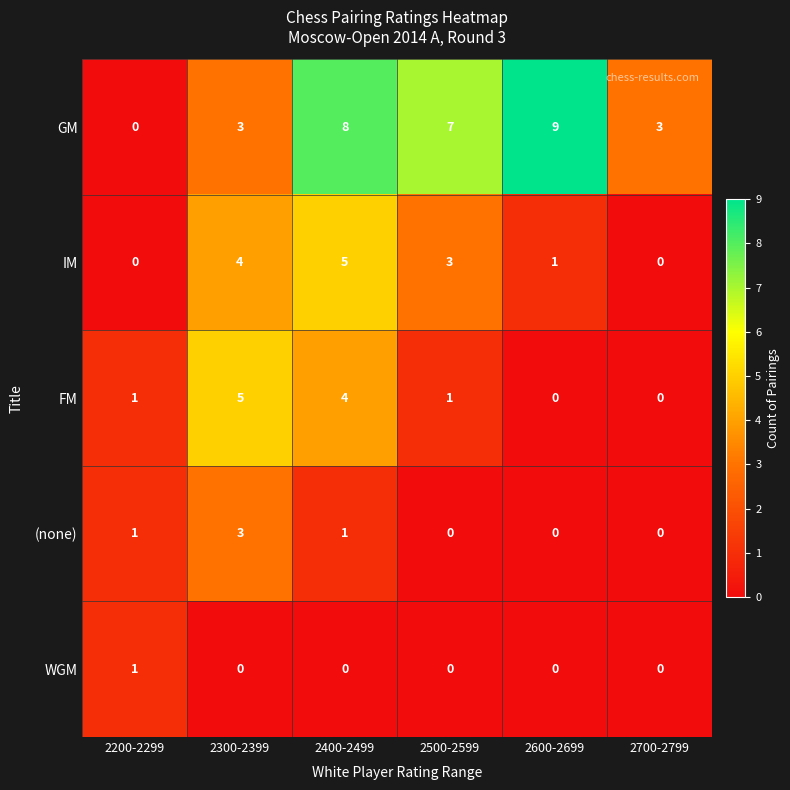

Which category has the highest value in the FM series?

2300-2399